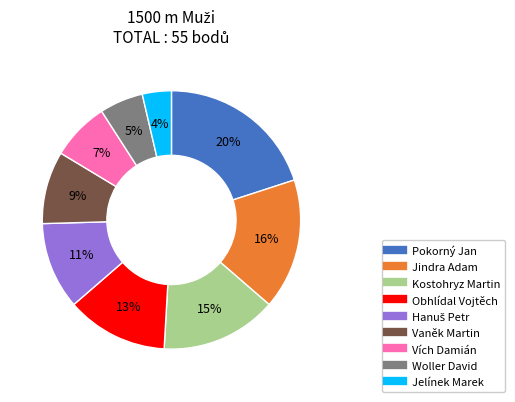

To the nearest percent, what is the average slice percentage?

11%